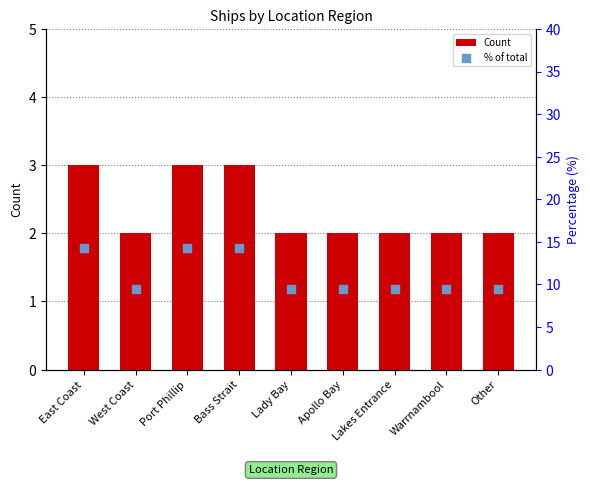

Is the value of % of total at Lakes Entrance greater than the value of Count at Warrnambool?

Yes